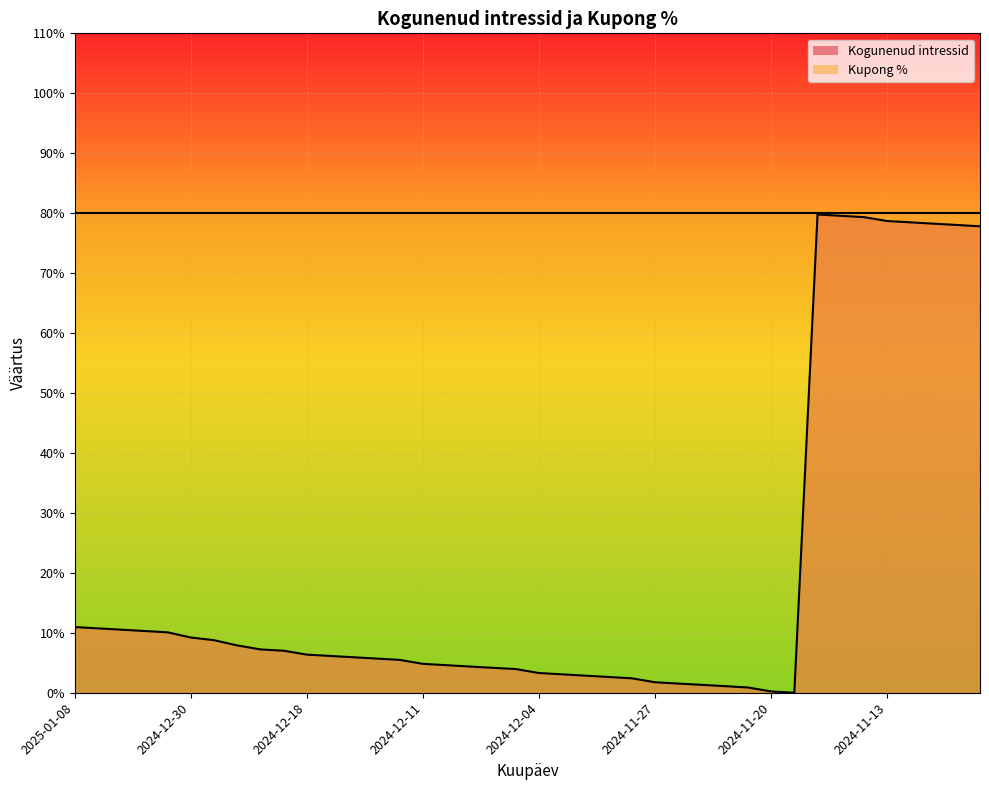

What is the greatest value displayed?

0.8